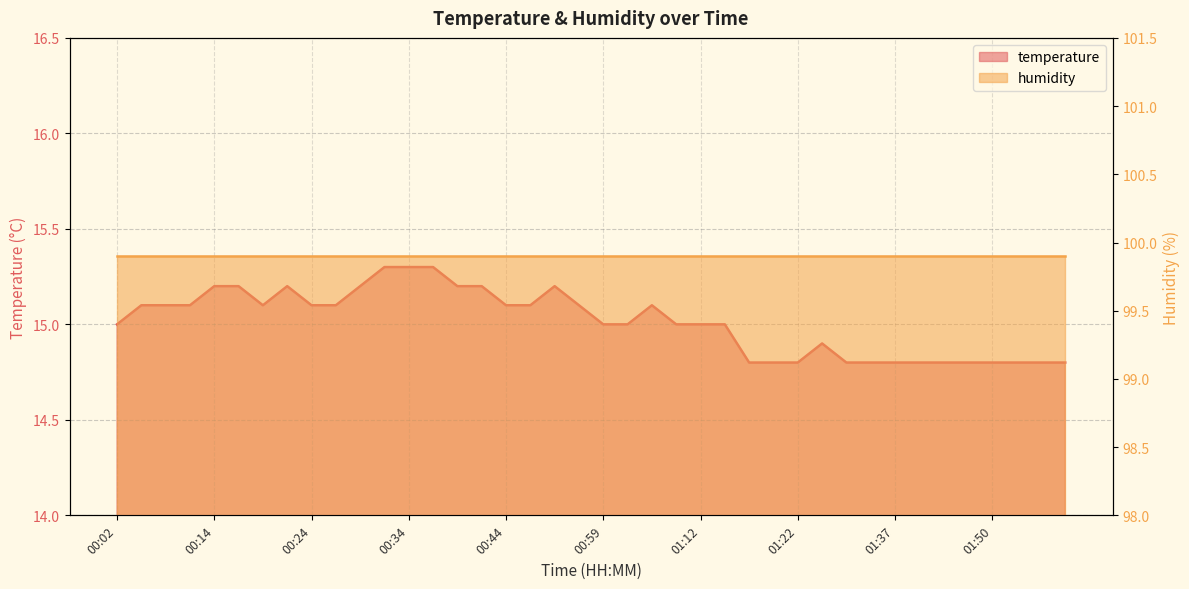

List the labels in order of value, largest first.

00:31, 00:34, 00:36, 00:14, 00:17, 00:22, 00:29, 00:39, 00:41, 00:54, 00:04, 00:09, 00:12, 00:19, 00:24, 00:26, 00:44, 00:46, 00:57, 01:07, 00:02, 00:59, 01:01, 01:09, 01:12, 01:14, 01:24, 01:17, 01:19, 01:22, 01:26, 01:29, 01:37, 01:42, 01:45, 01:47, 01:50, 01:52, 01:55, 01:57